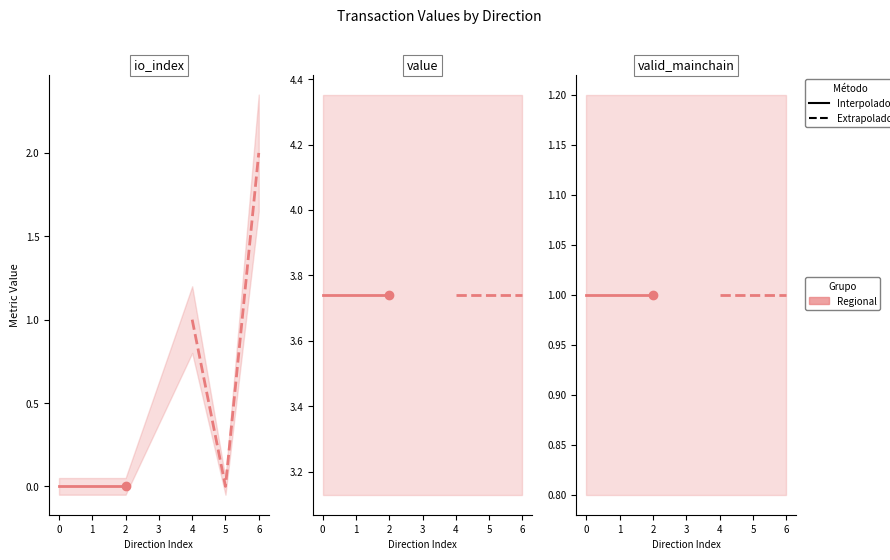

After their last crossing, which series has the higher values: io_index or valid_mainchain?

io_index